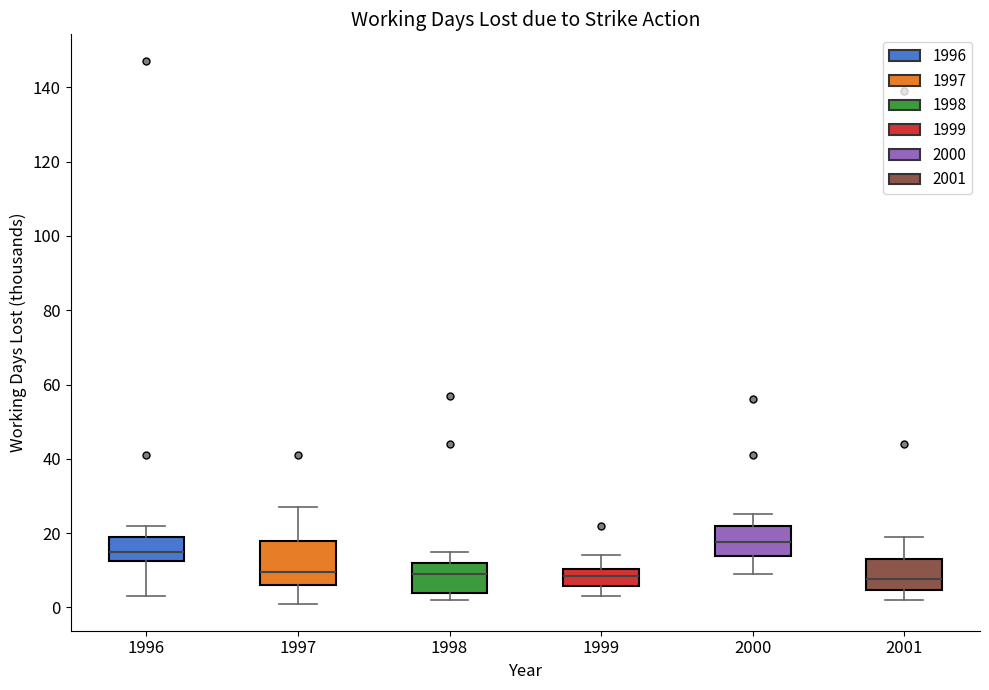

Where does the median line of the box at x = 2001 sit on the y-axis? The values are not printed on the chart, so give them approximately, as read against the axis.

8